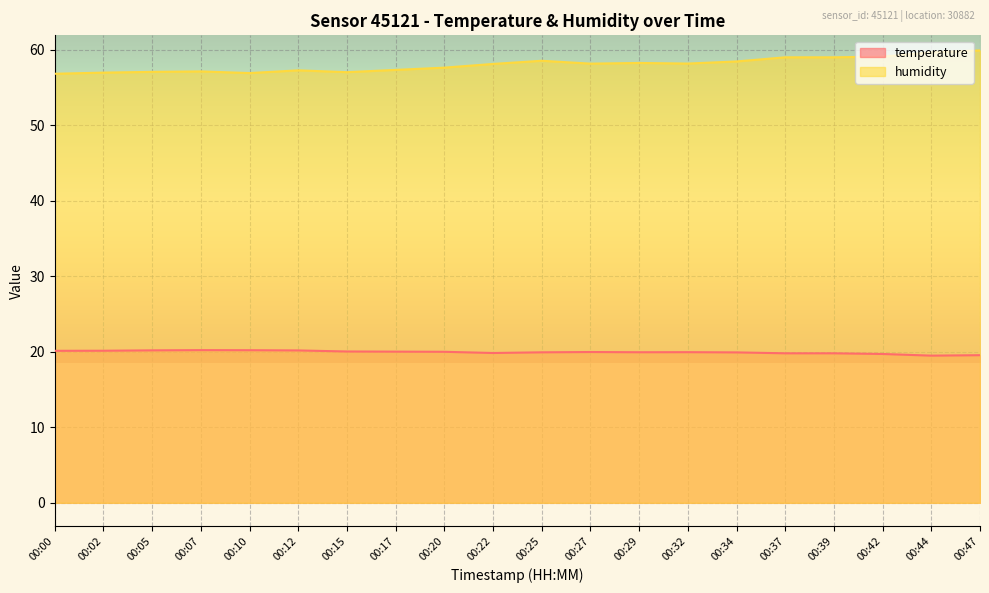

What is the value of the temperature point at the 3rd from the left?

20.2